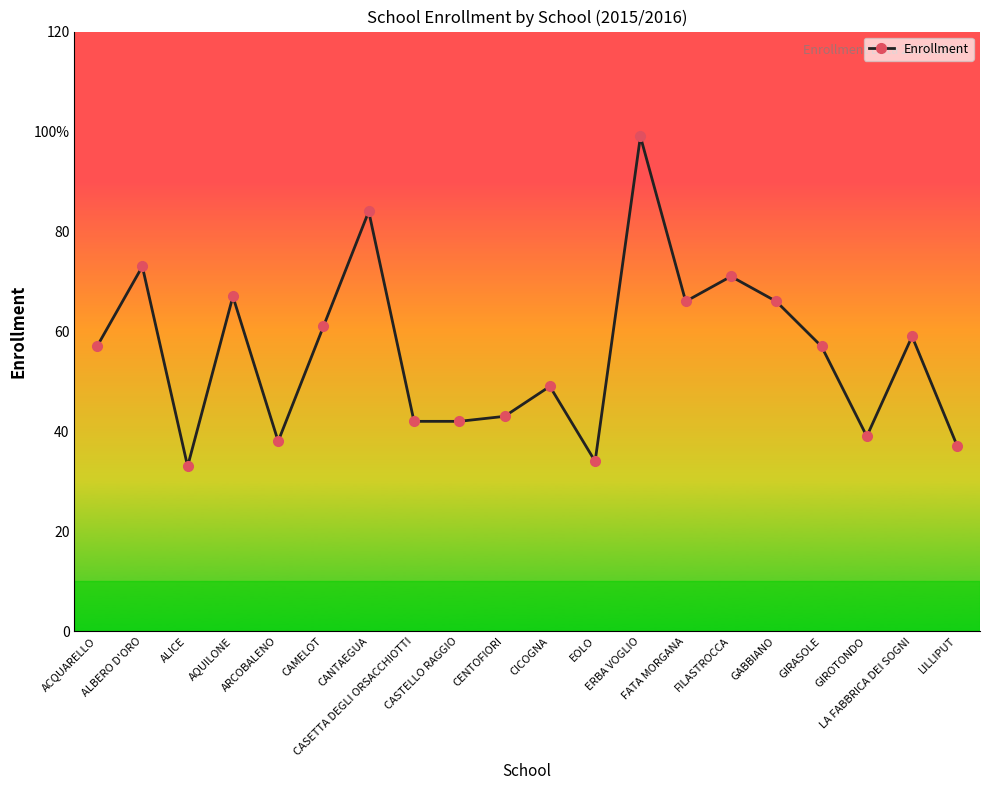

What is the change in value from CENTOFIORI to FILASTROCCA?

+28